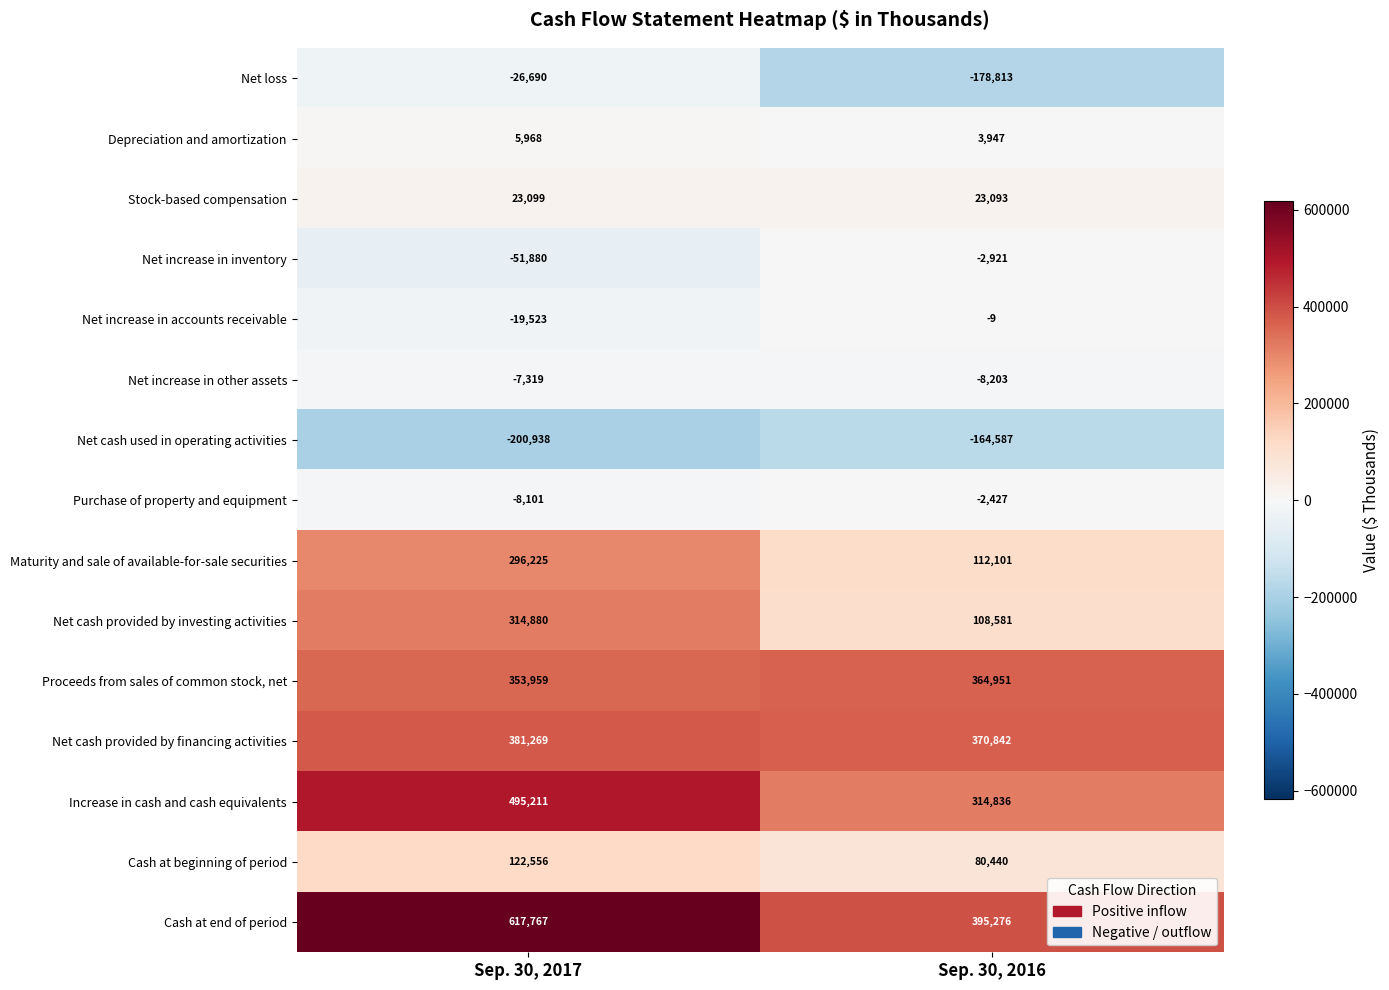

Which series has the widest spread of values?

Cash at end of period